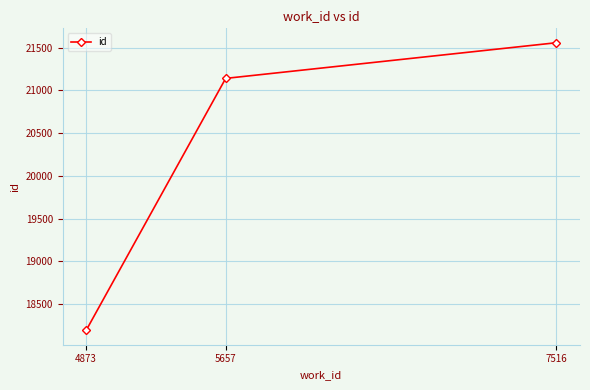

What value does the data have at 4873, to the nearest 100?

18200